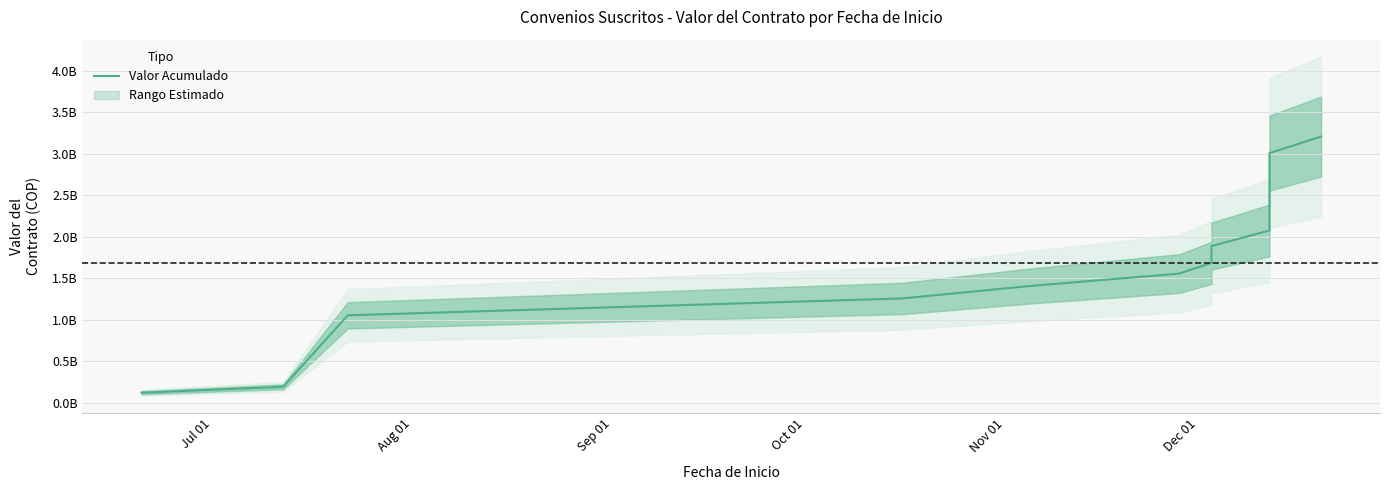

What is the value of the 6th point from the left?

1556296528